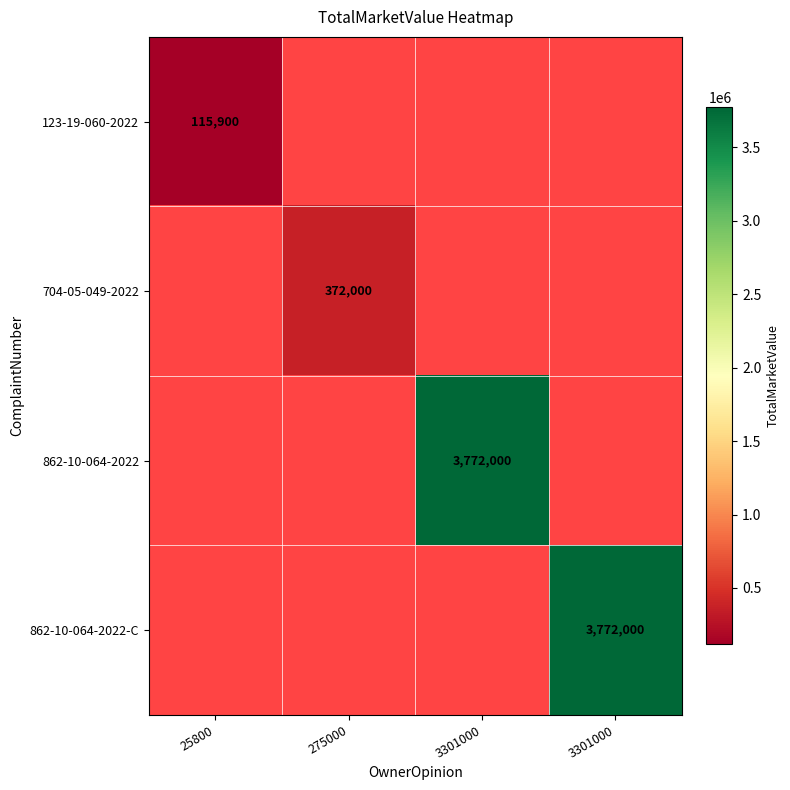

Which category has the lowest value in the 123-19-060-2022 series?

25800